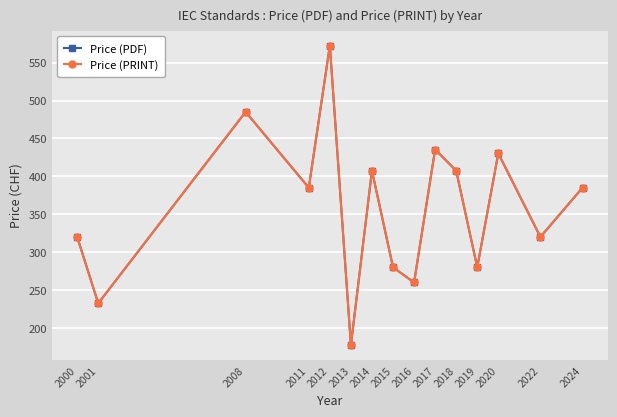

Rank the series by their maximum value, from highest to lowest.

Price (PDF), Price (PRINT)